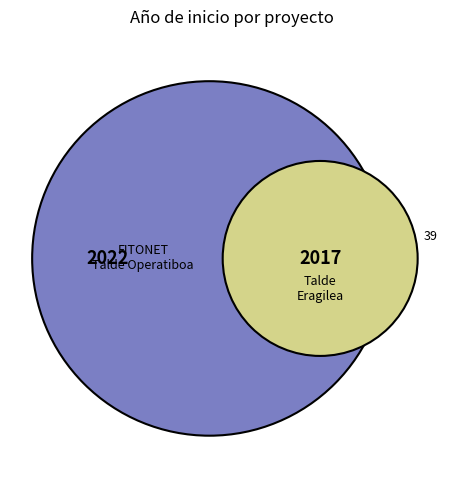

Is it true that Talde Eragilea is 42% of the pie?

False